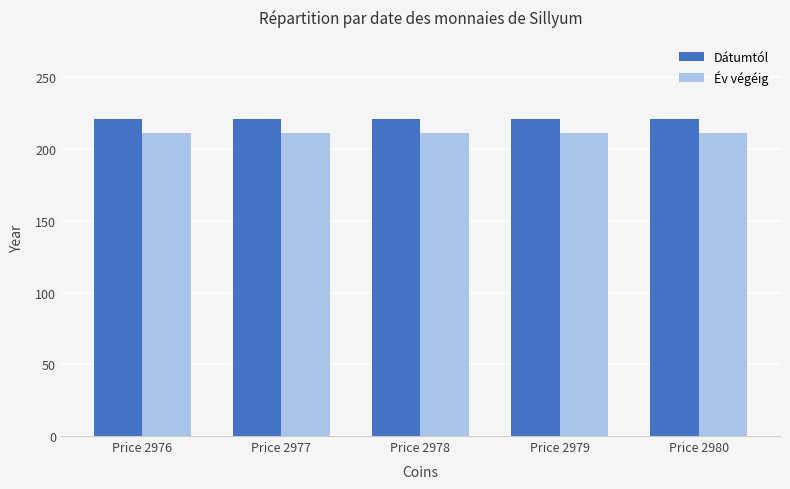

What is the value of the Dátumtól bar at the 5th from the left?

221